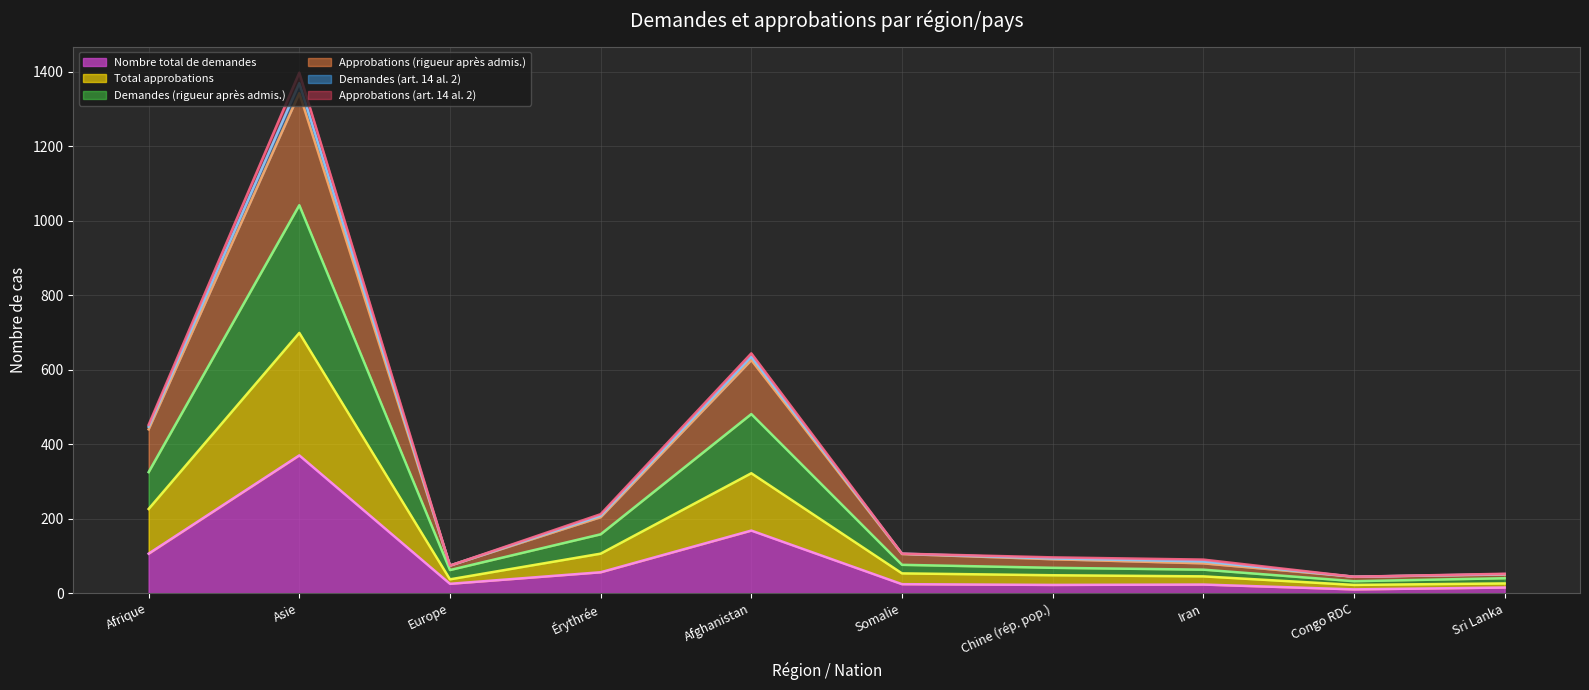

What is the maximum value for Nombre total de demandes?

370